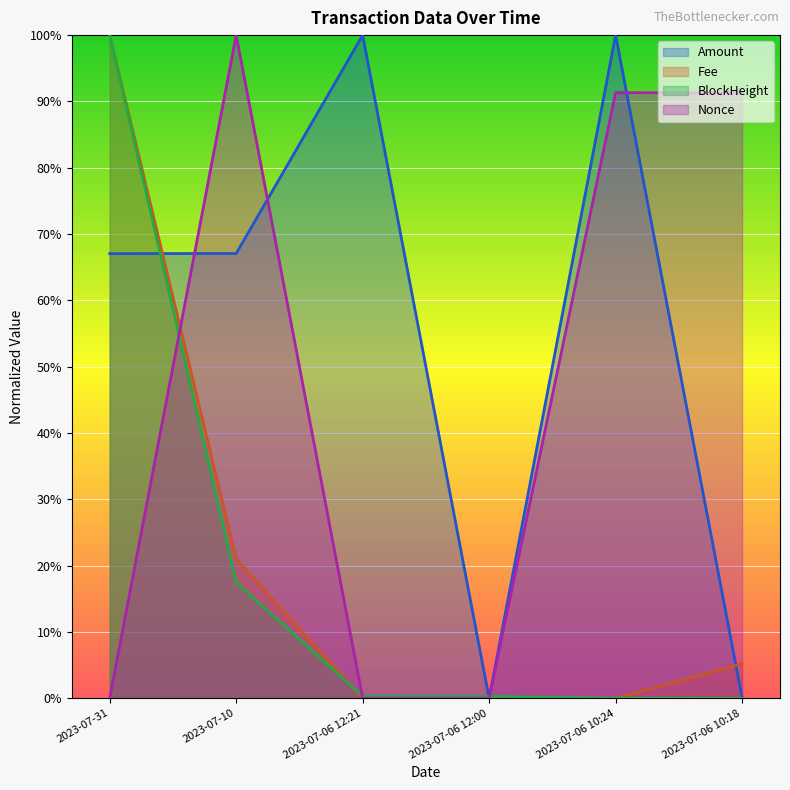

What position from the left is 2023-07-10?

2